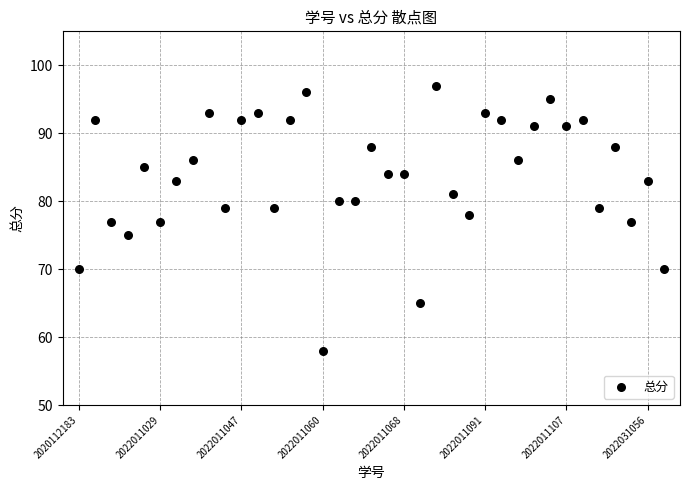

What is the range of X values (max minus min)?

36